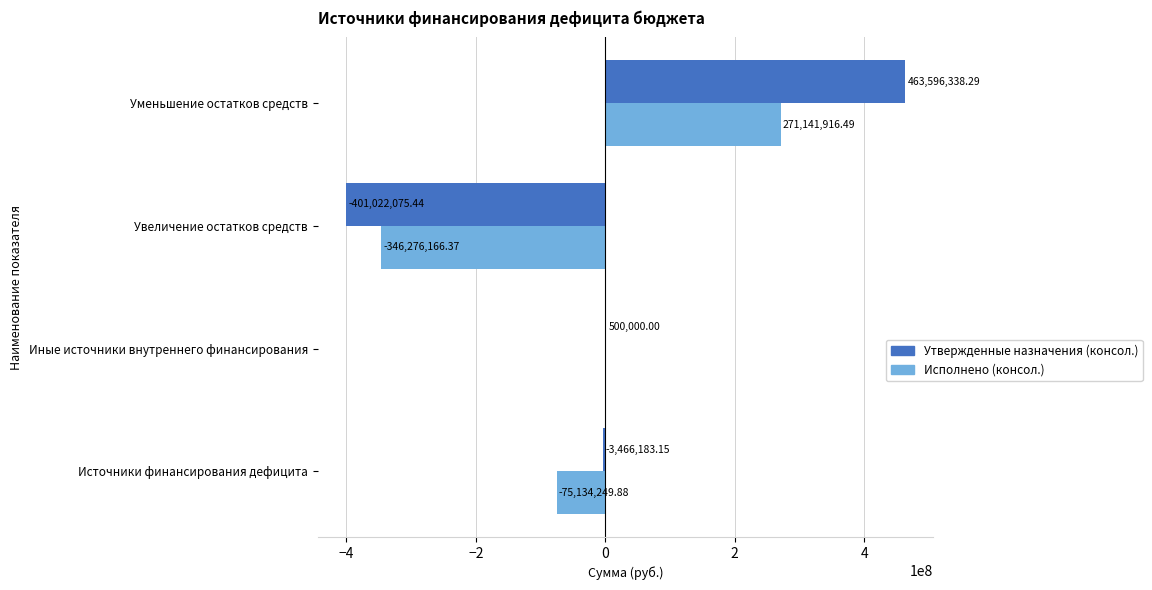

Which category has the highest value in the Исполнено (консол.) series?

Уменьшение остатков средств